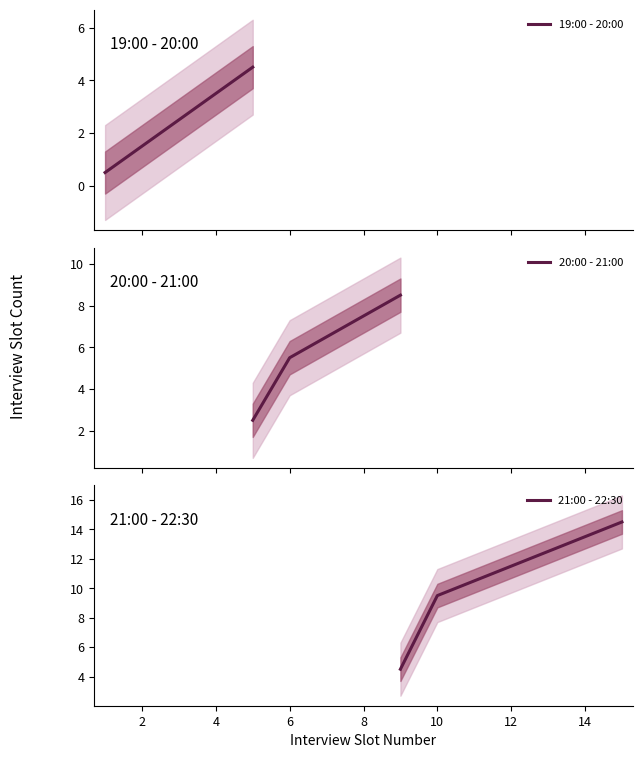

What is the lowest value of the 19:00 - 20:00 series?

0.5